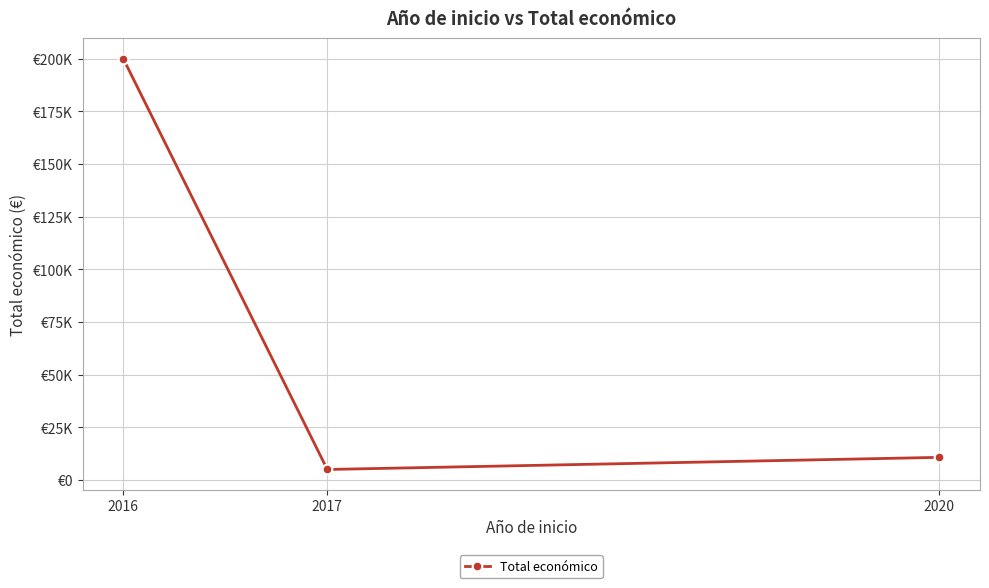

Read the value at 2017.

5000